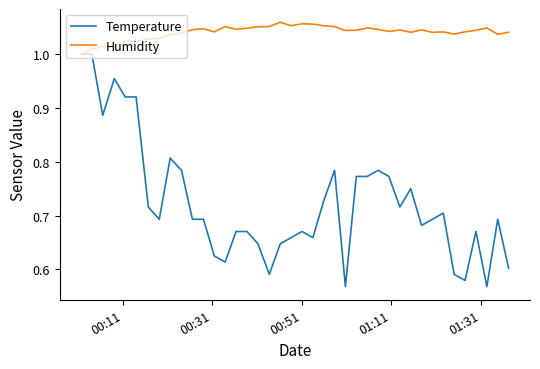

Rank the series by their average value, from lowest to highest.

Temperature, Humidity